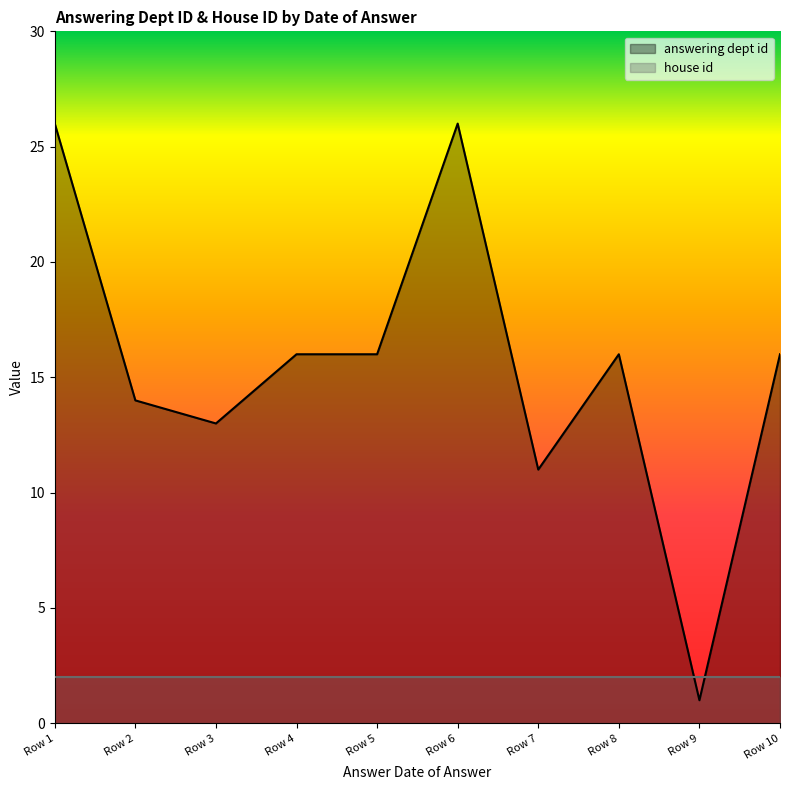

How many distinct data groups are displayed?

2